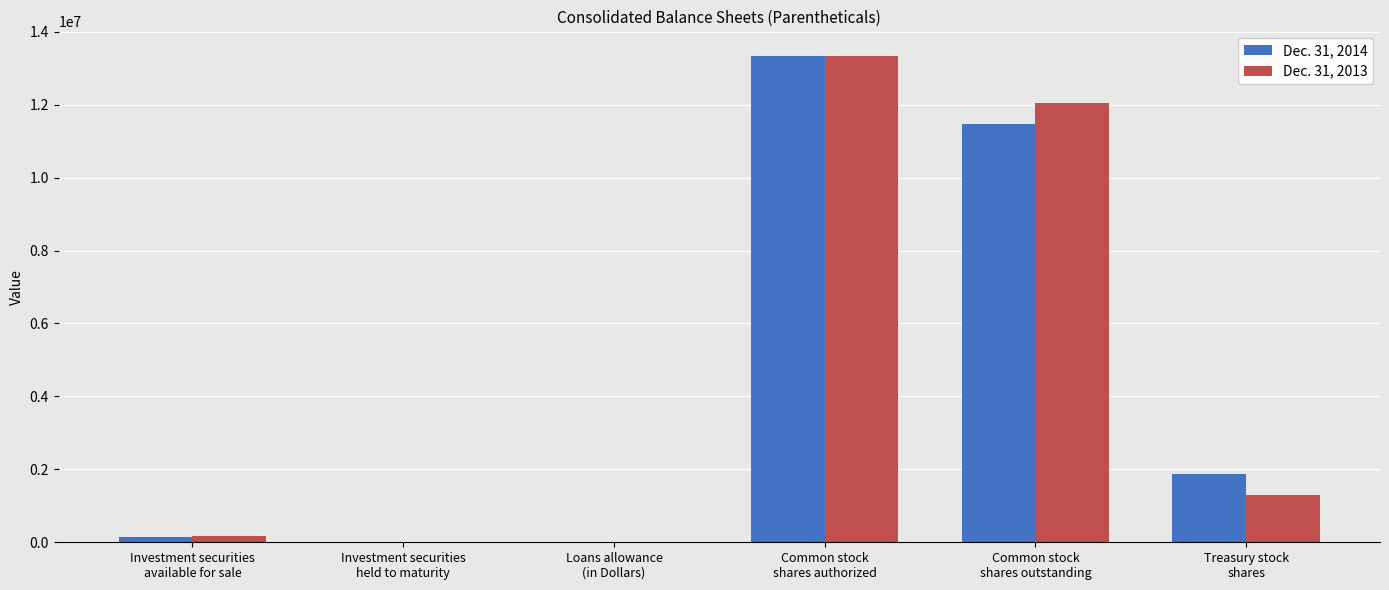

Does the chart contain stacked bars?

No